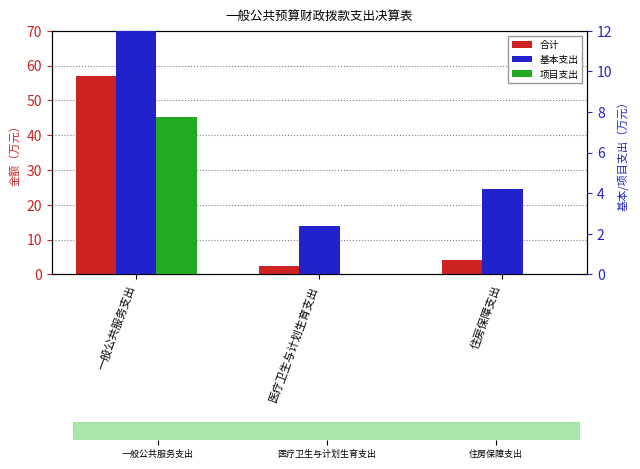

True or false: 基本支出 has a value of 4.2 at 住房保障支出.

True